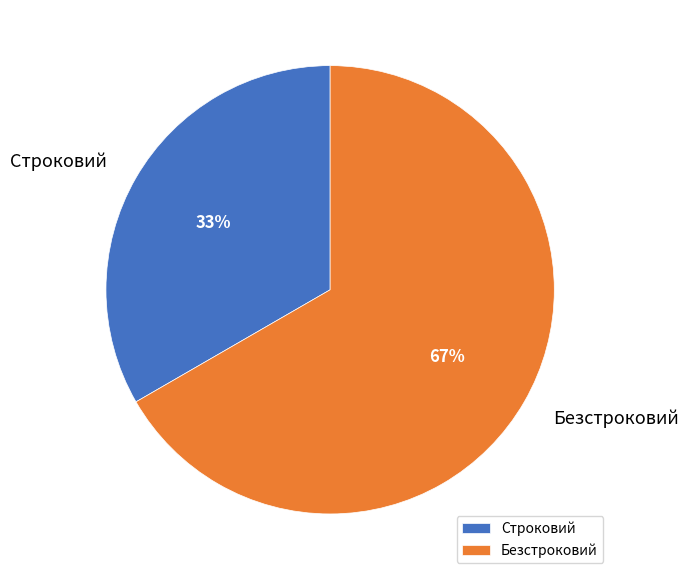

How many slices are in this pie chart?

2